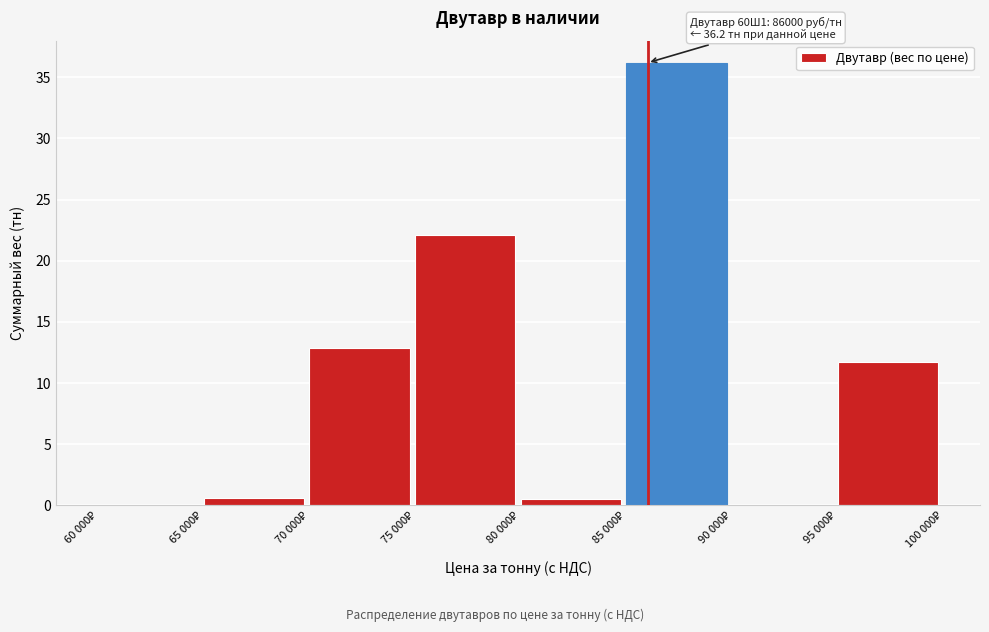

Are the bars horizontal?

No